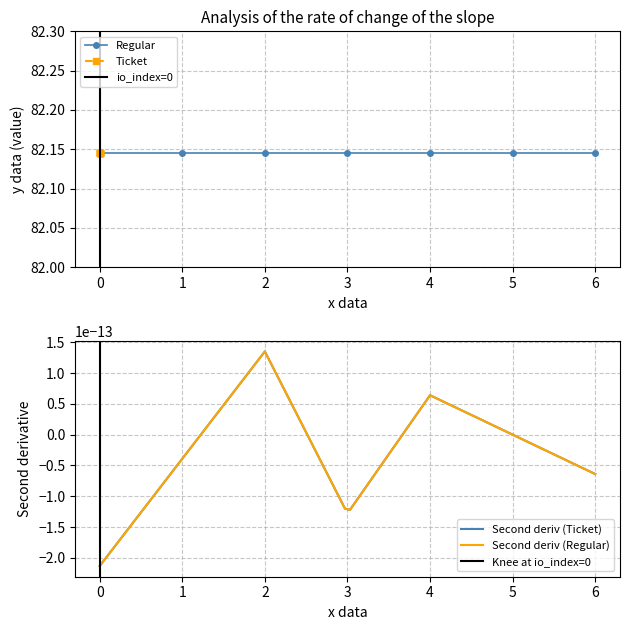

Is it true that Regular equals 1.9 at 4?

False